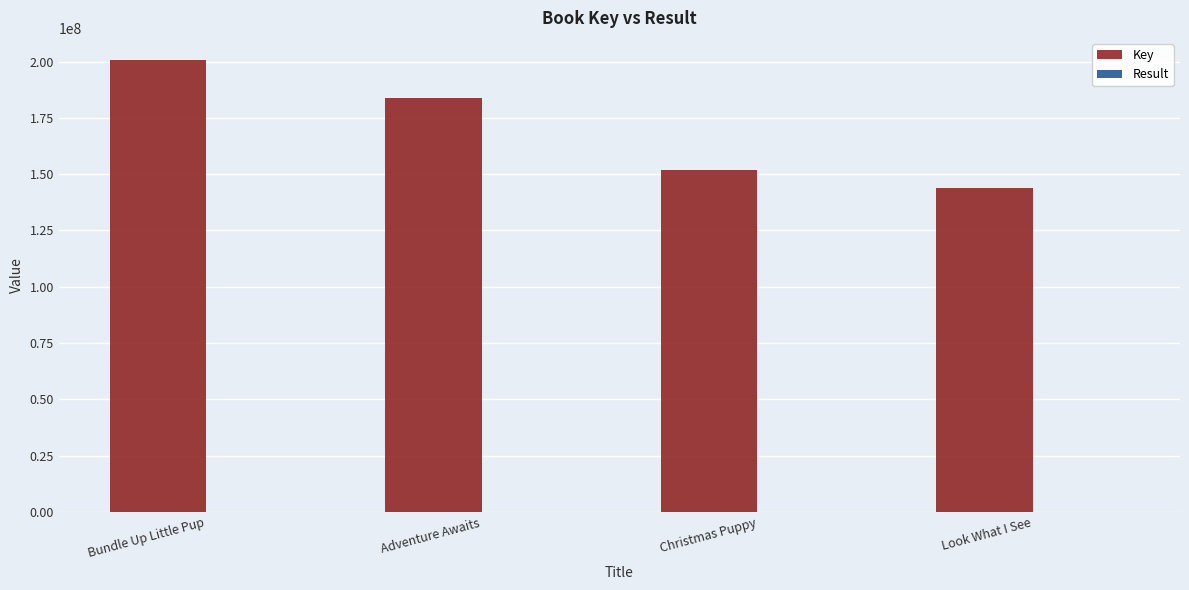

Which series has the largest total across all categories?

Key